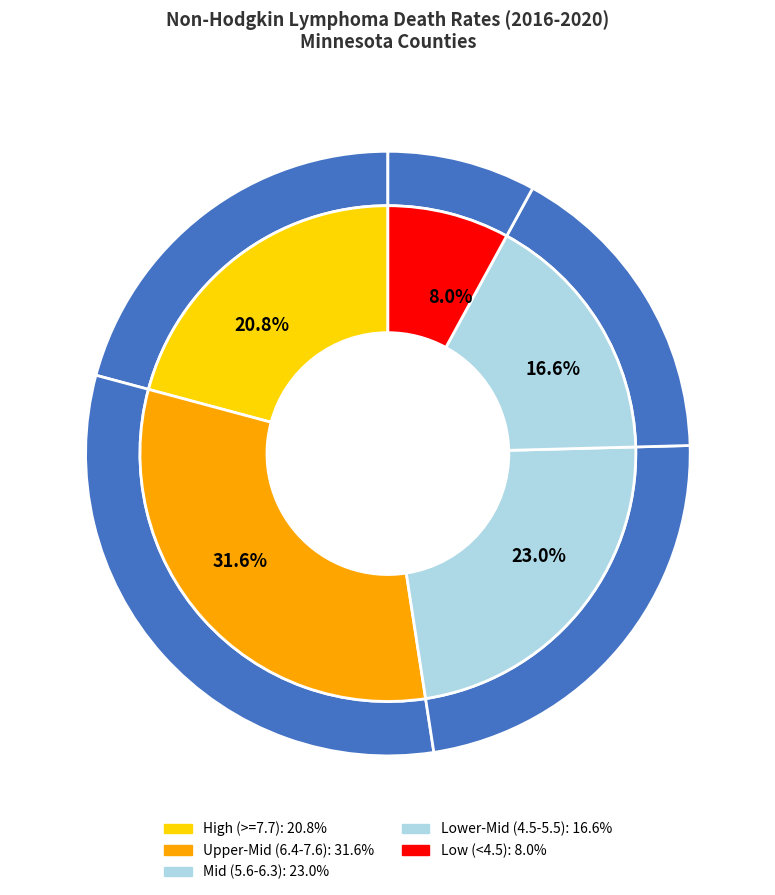

Is it true that McLeod County is 4% of the pie?

True